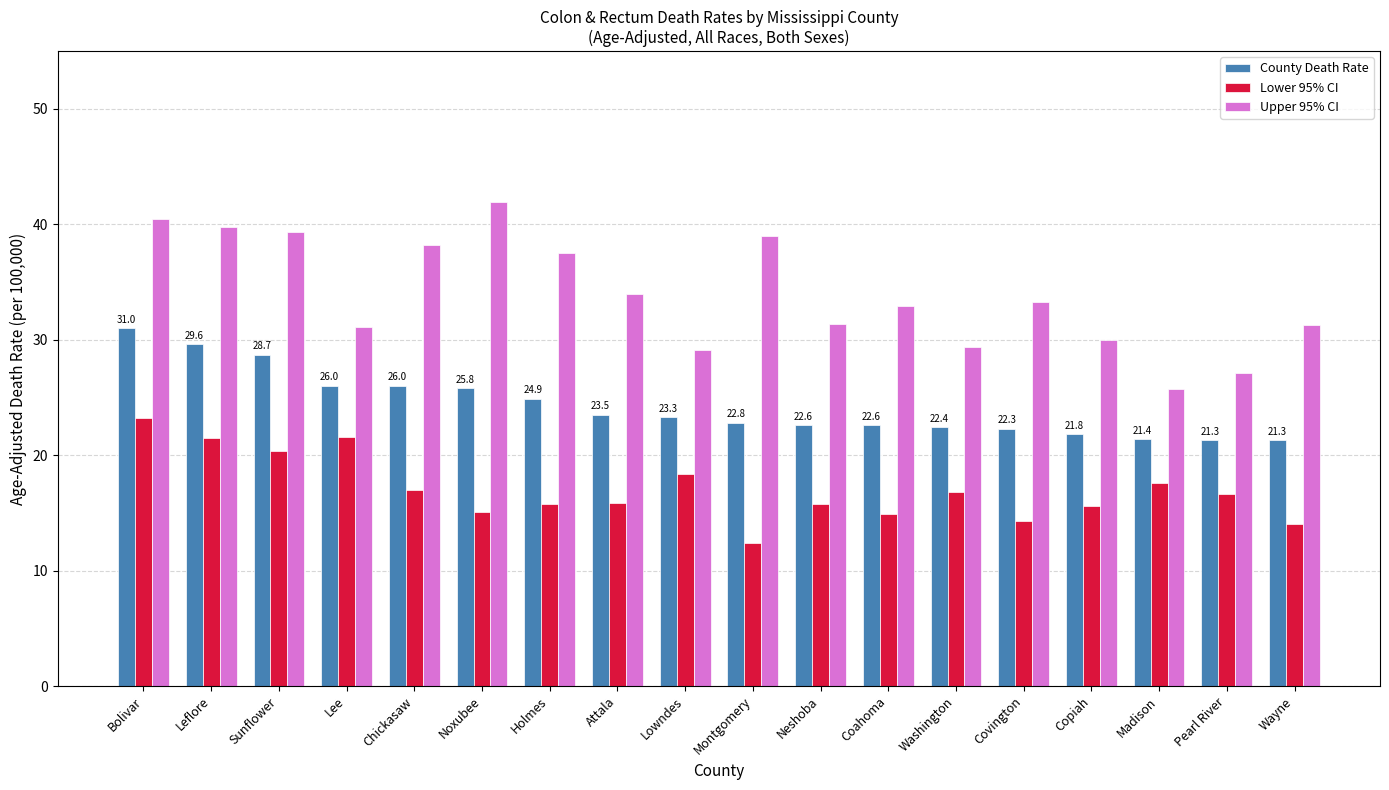

Which category has the highest value in the Lower 95% CI series?

Bolivar